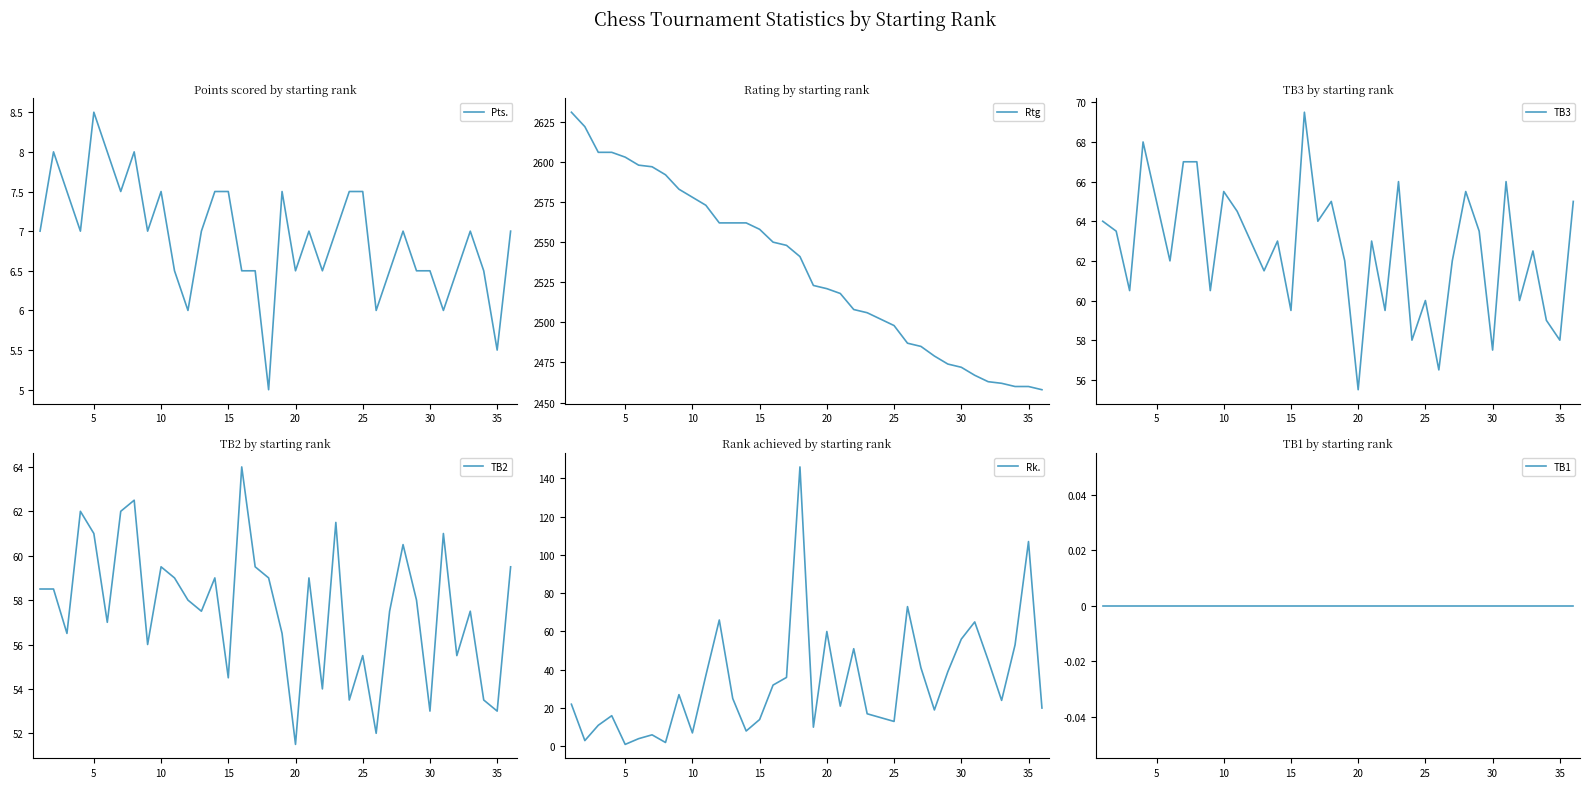

What is the maximum value for Pts.?

8.5